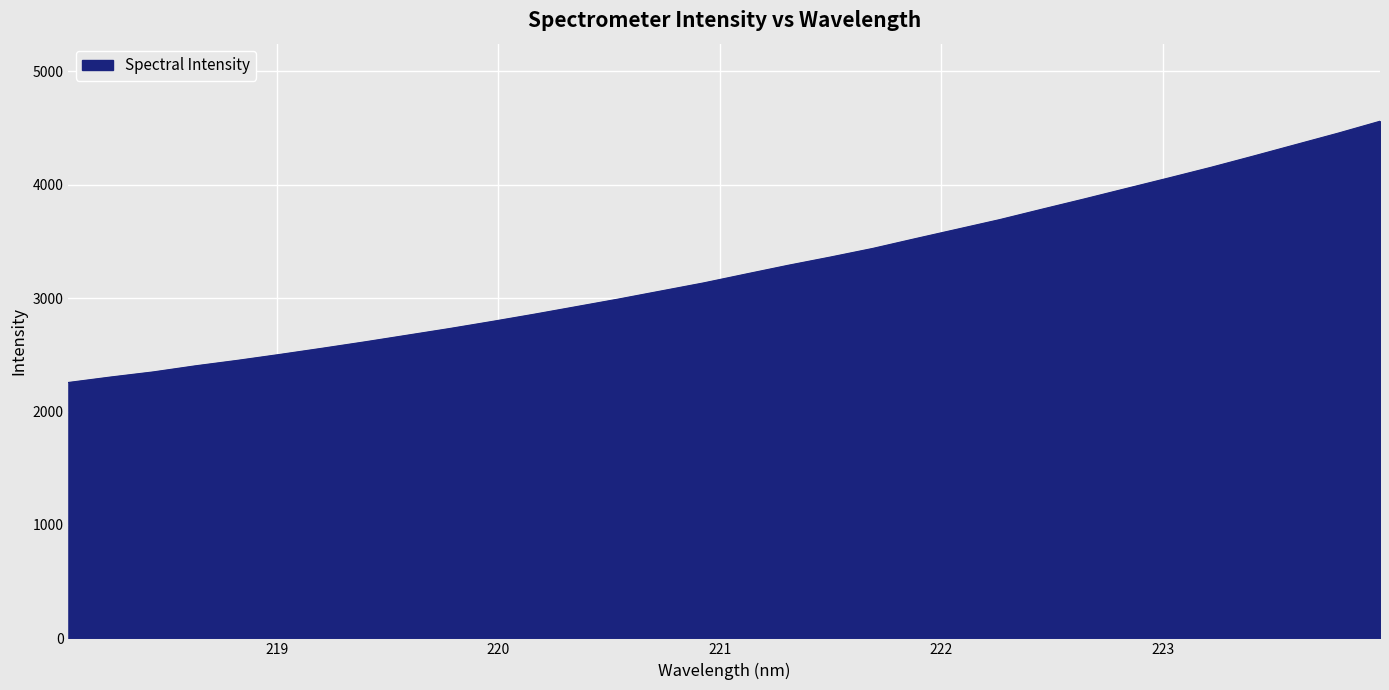

What is the minimum value shown in the chart?

2256.7